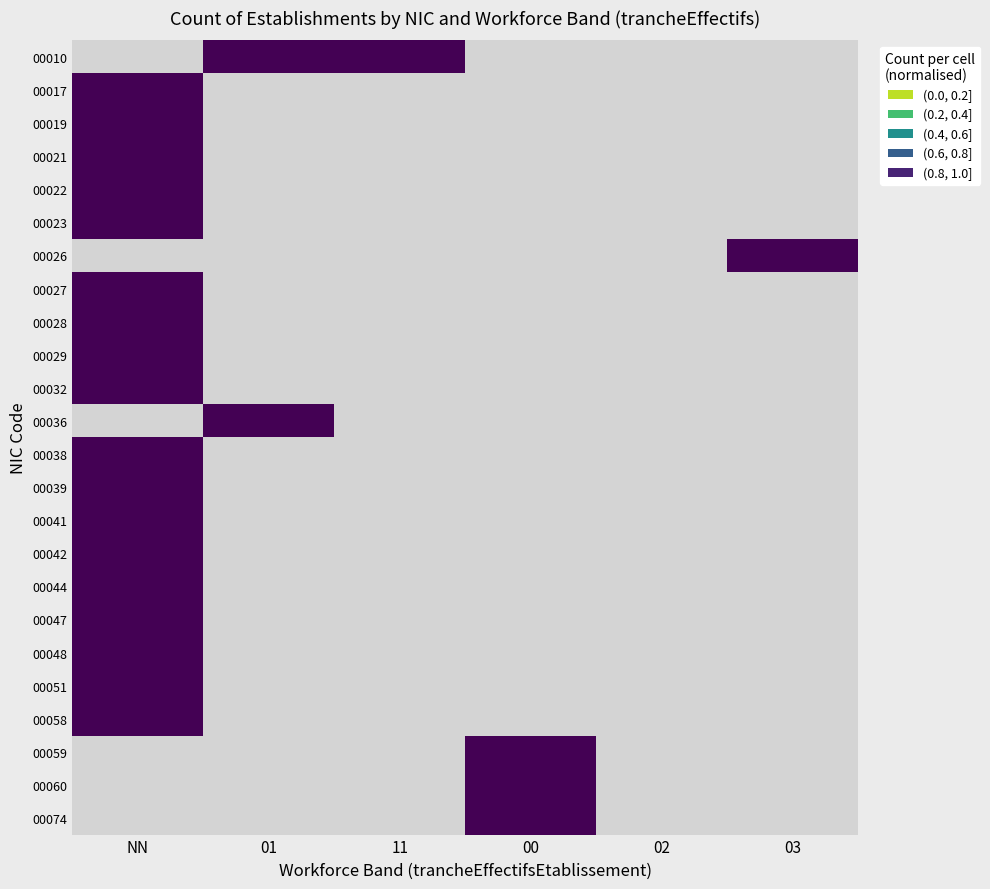

At NN, list the series in order from smallest to largest.

00021, 00022, 00023, 00026, 00027, 00028, 00029, 00032, 00036, 00038, 00039, 00041, 00042, 00044, 00047, 00048, 00051, 00058, 00059, 00060, 00074, 00010, 00017, 00019